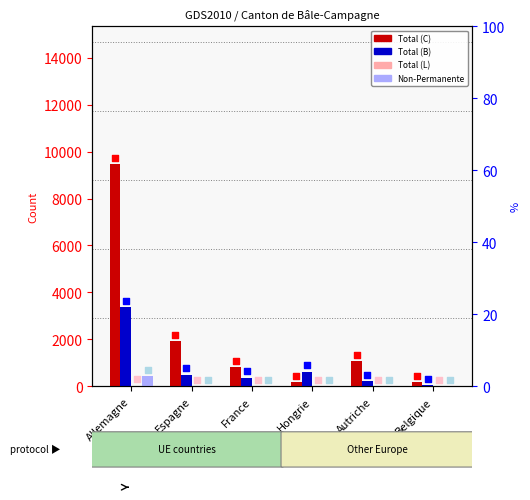

Which series contains the lowest Y value?

Total (L)